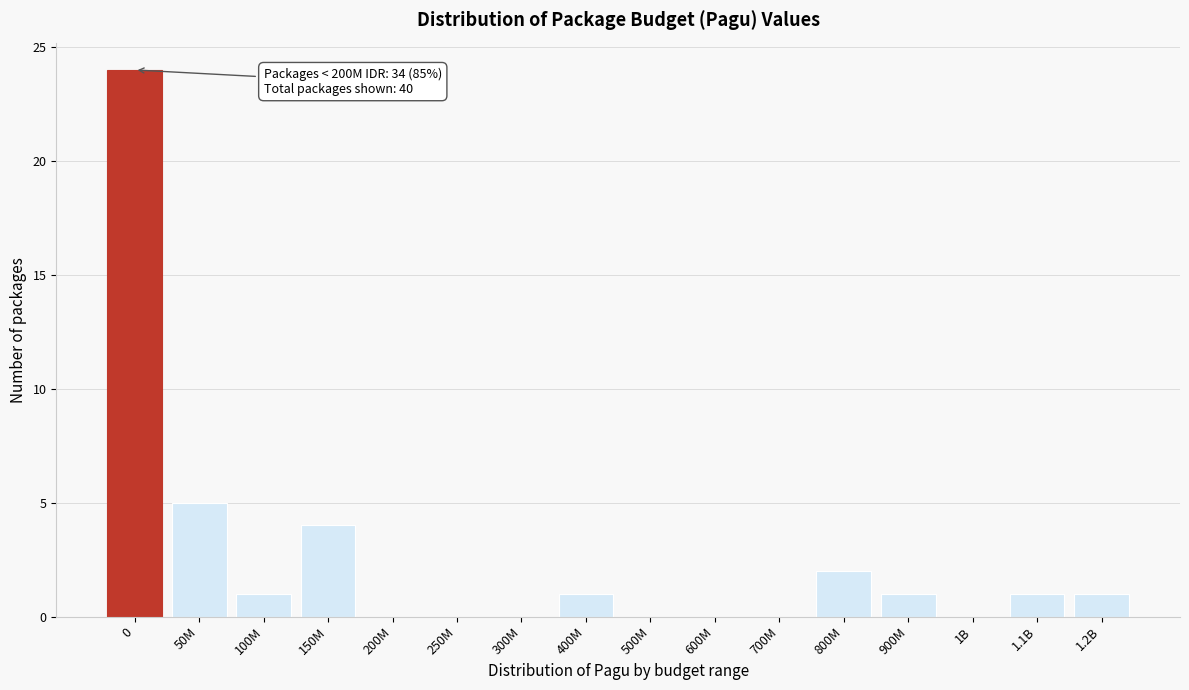

Reading left to right, what are all the values shown in this chart?

0=24	50M=5	100M=1	150M=4	200M=0	250M=0	300M=0	400M=1	500M=0	600M=0	700M=0	800M=2	900M=1	1B=0	1.1B=1	1.2B=1